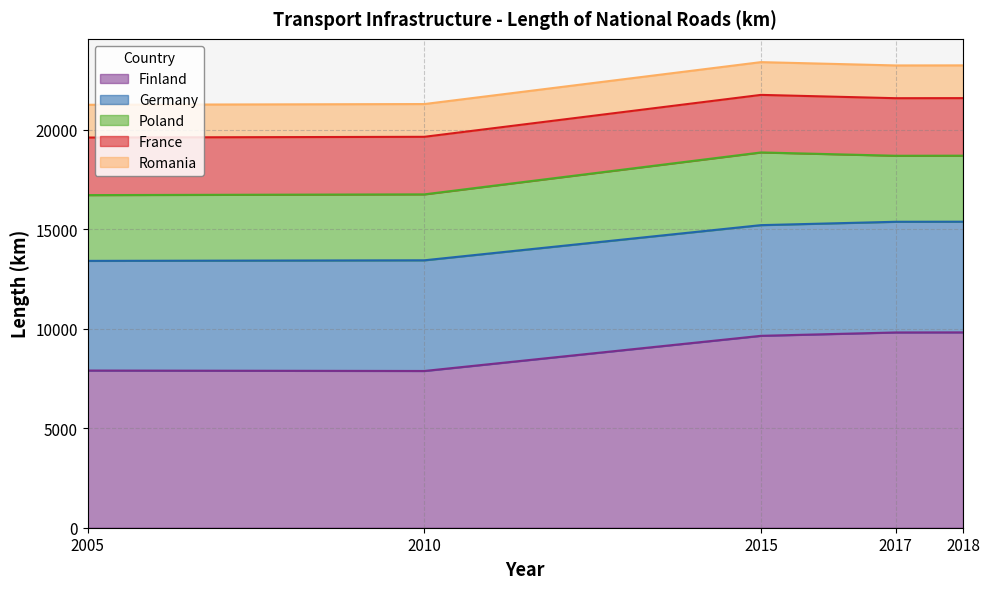

True or false: Finland and Germany cross at least once.

False